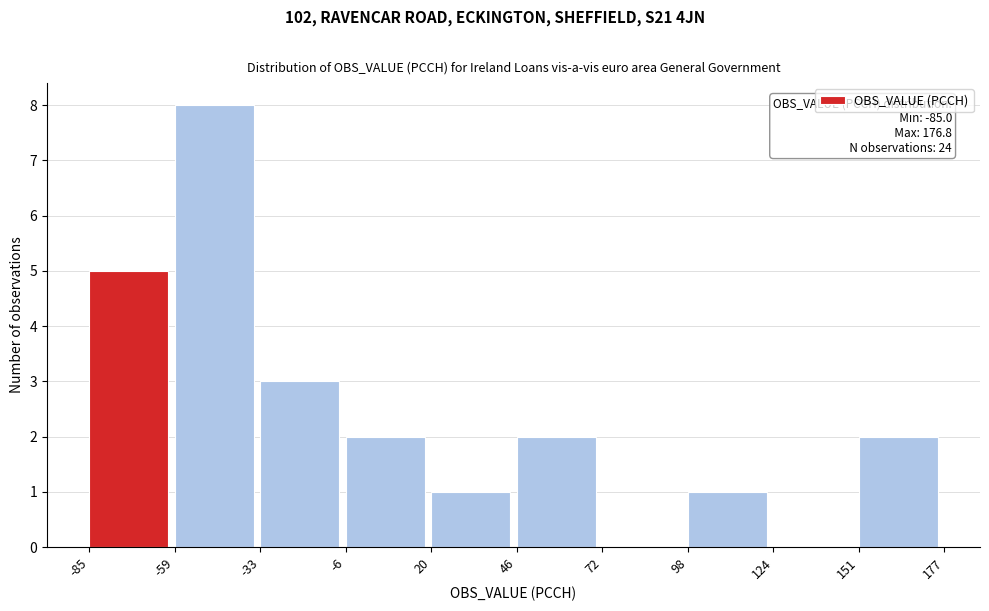

Over which range of the x-axis is the bar tallest?

-59 to -33